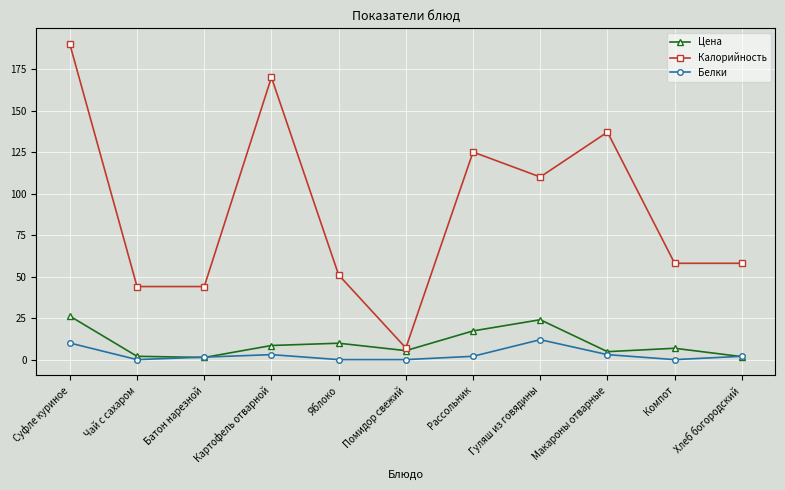

Is it true that Белки equals 0.0 at Яблоко?

True